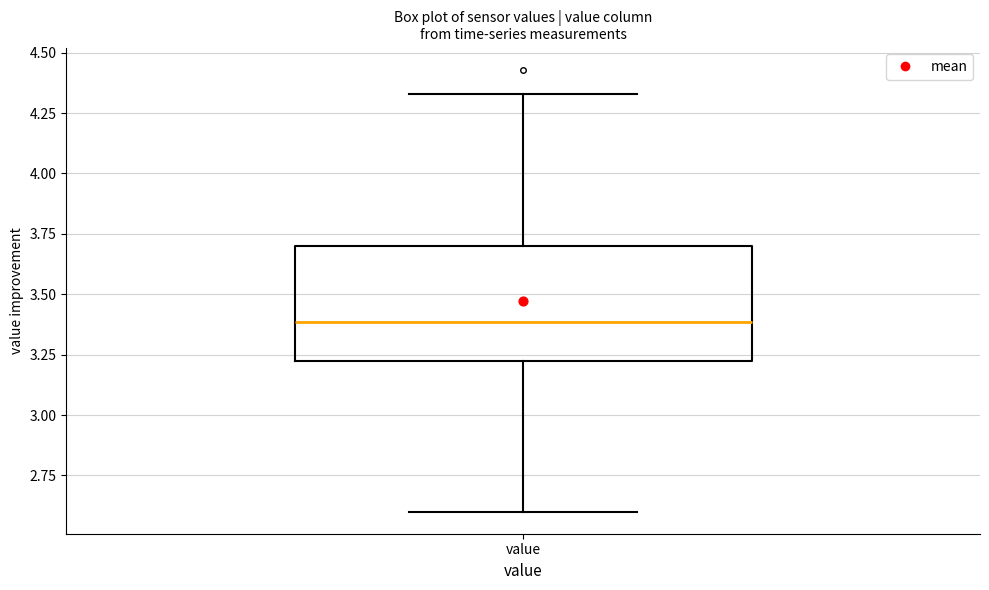

Transcribe this box plot: give where the median line is, the range the box spans, and where the two whiskers end, as read against the y-axis. The values are not printed on the chart, so give them approximately, as read against the axis.

median 3.40, box 3.20 to 3.70, whiskers 2.60 to 4.35